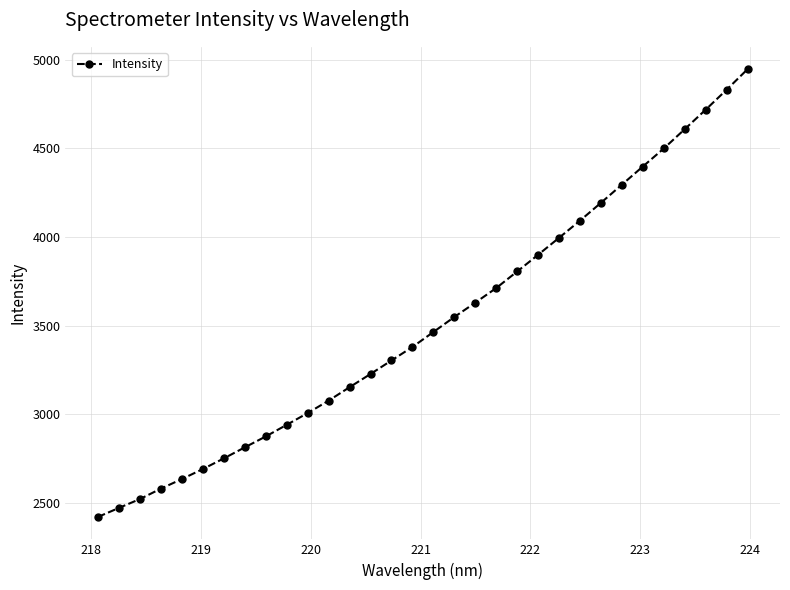

What is the value of the 5th point from the left?

2634.3